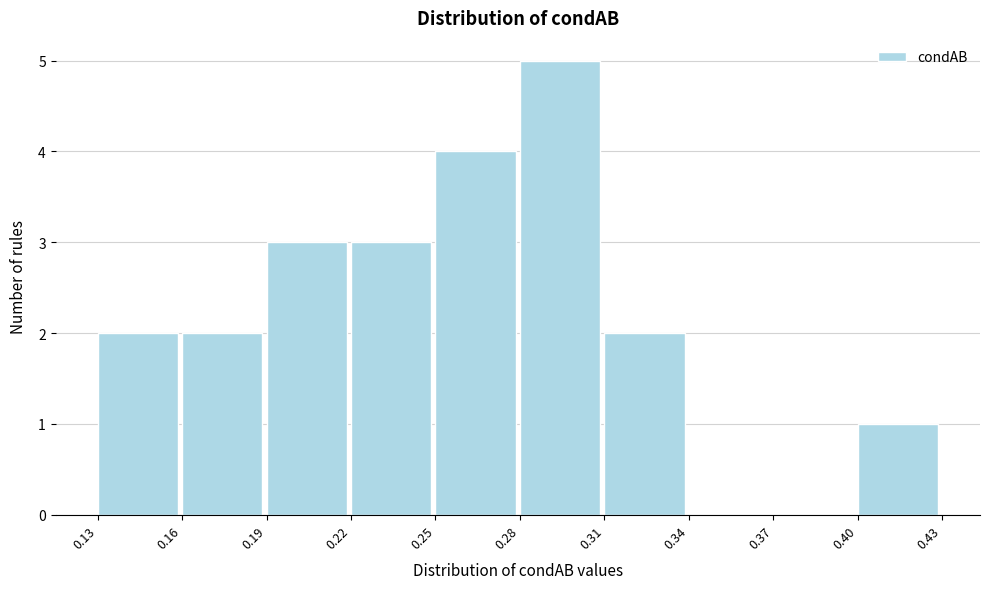

Reading right to left, transcribe all the data shown in this chart.

0.40=1	0.37=0	0.34=0	0.31=2	0.28=5	0.25=4	0.22=3	0.19=3	0.16=2	0.13=2